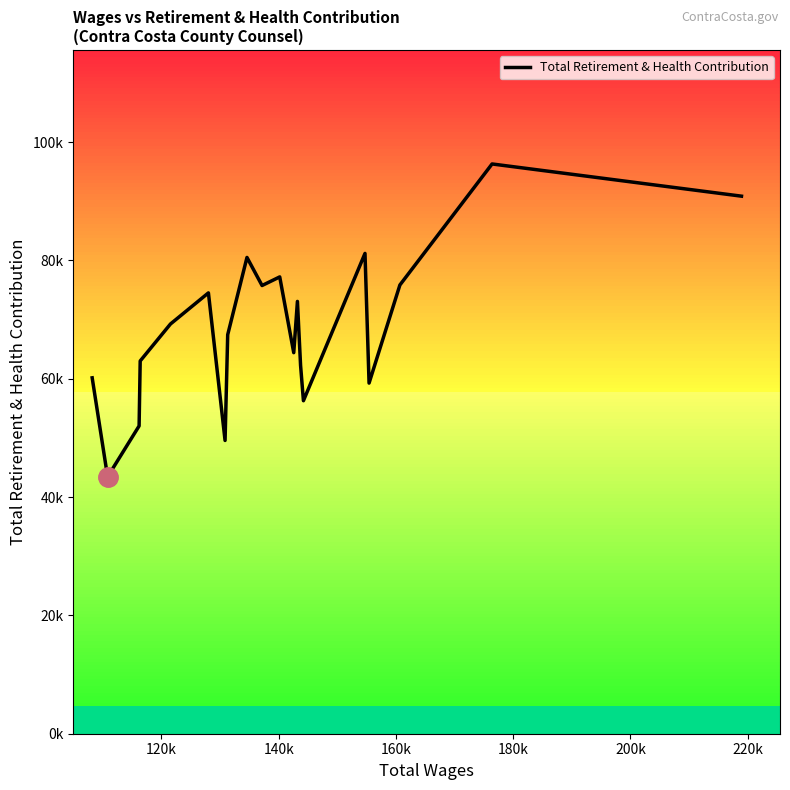

Does the chart display data point markers on the line(s)?

No